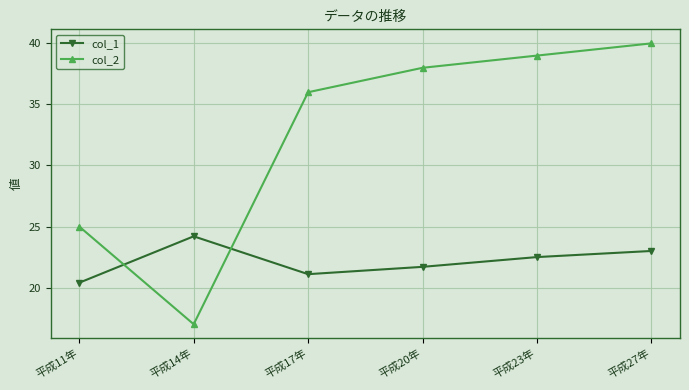

After their last crossing, which series has the higher values: col_2 or col_1?

col_2